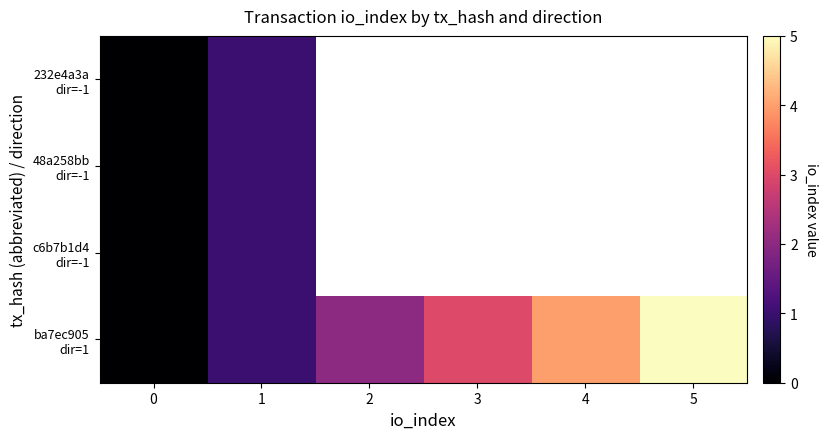

Which category has the highest value in the ba7ec905 dir=1 series?

5